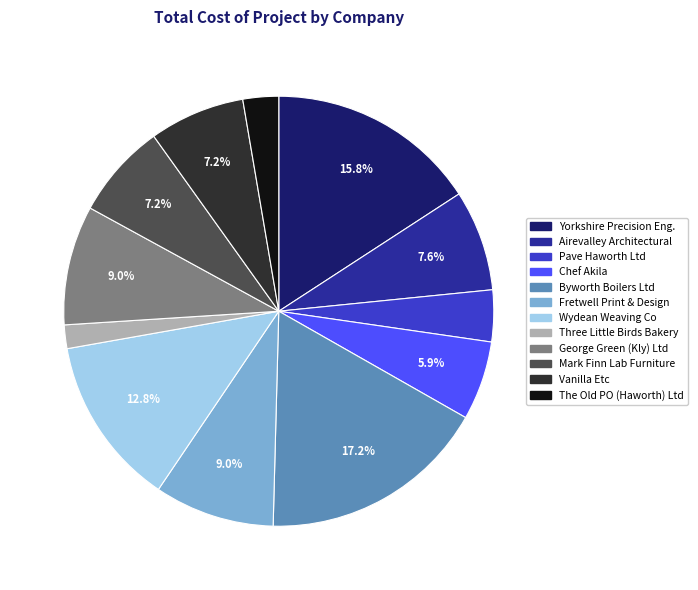

Is there a majority slice in this chart?

No